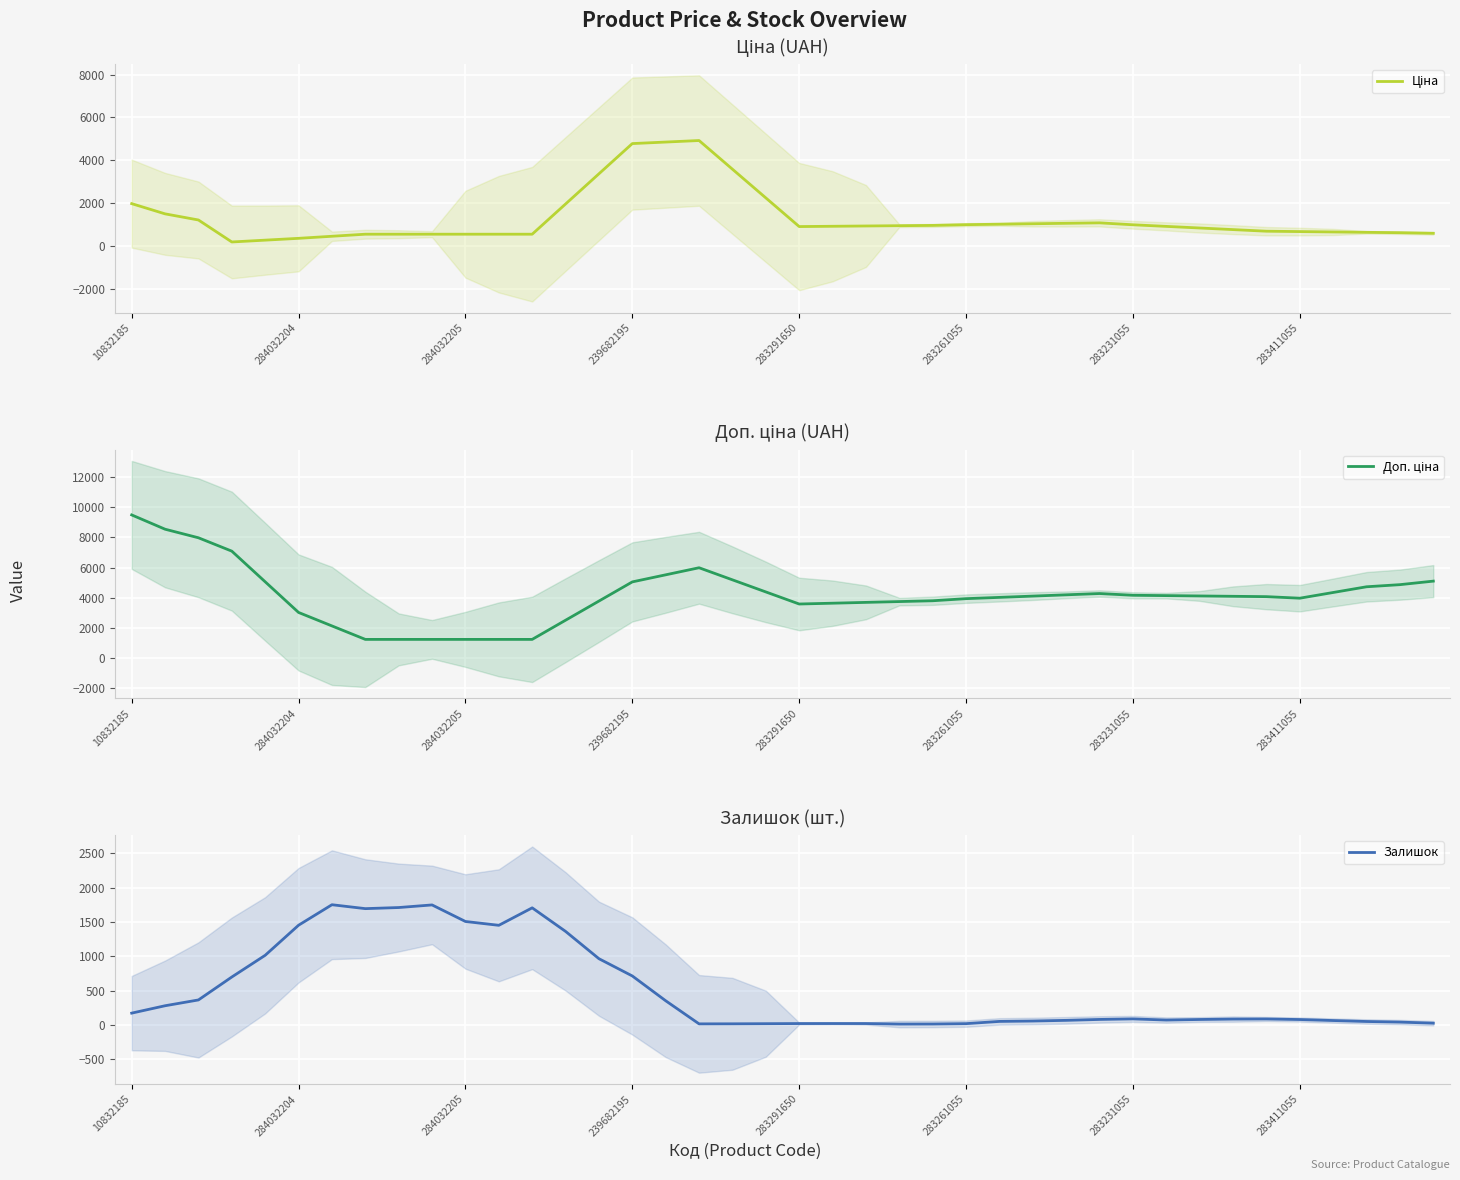

Rank the series at 13 from lowest to highest value.

Залишок, Ціна, Доп. ціна